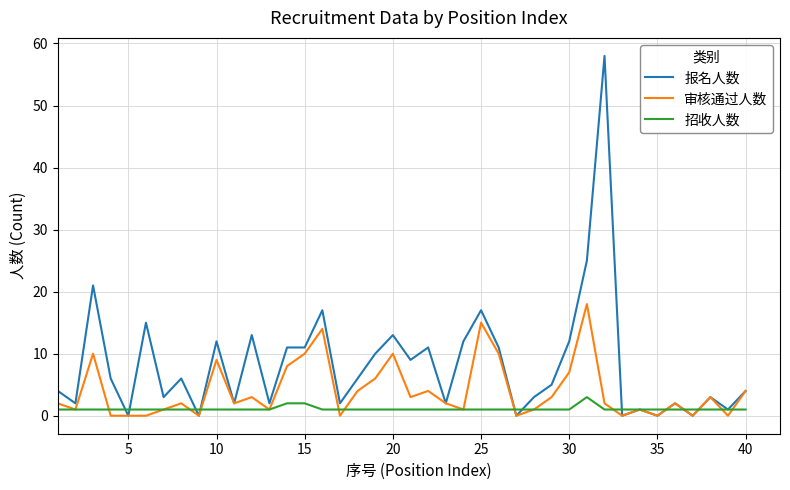

Which series has the largest range (max minus min)?

报名人数